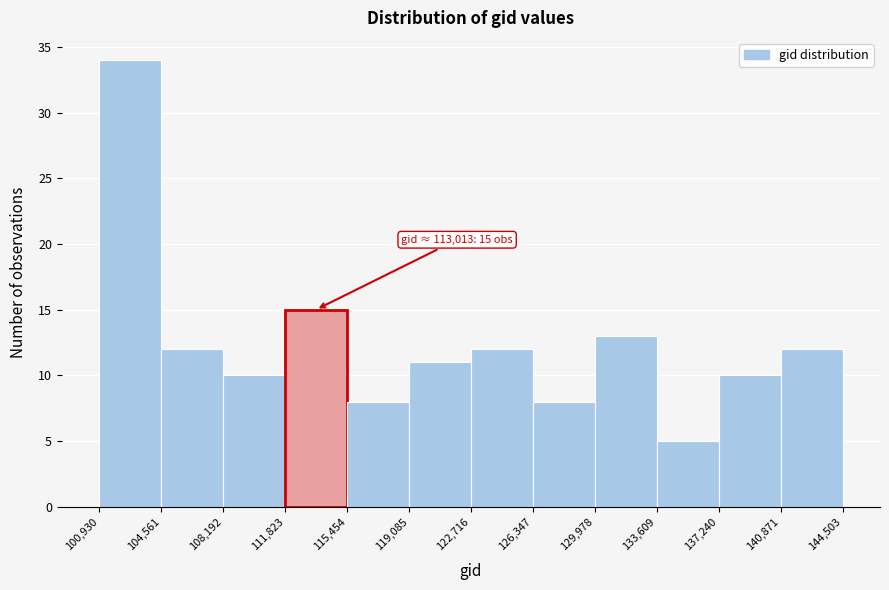

Which range on the x-axis has the tallest bar?

100,930 to 104,561